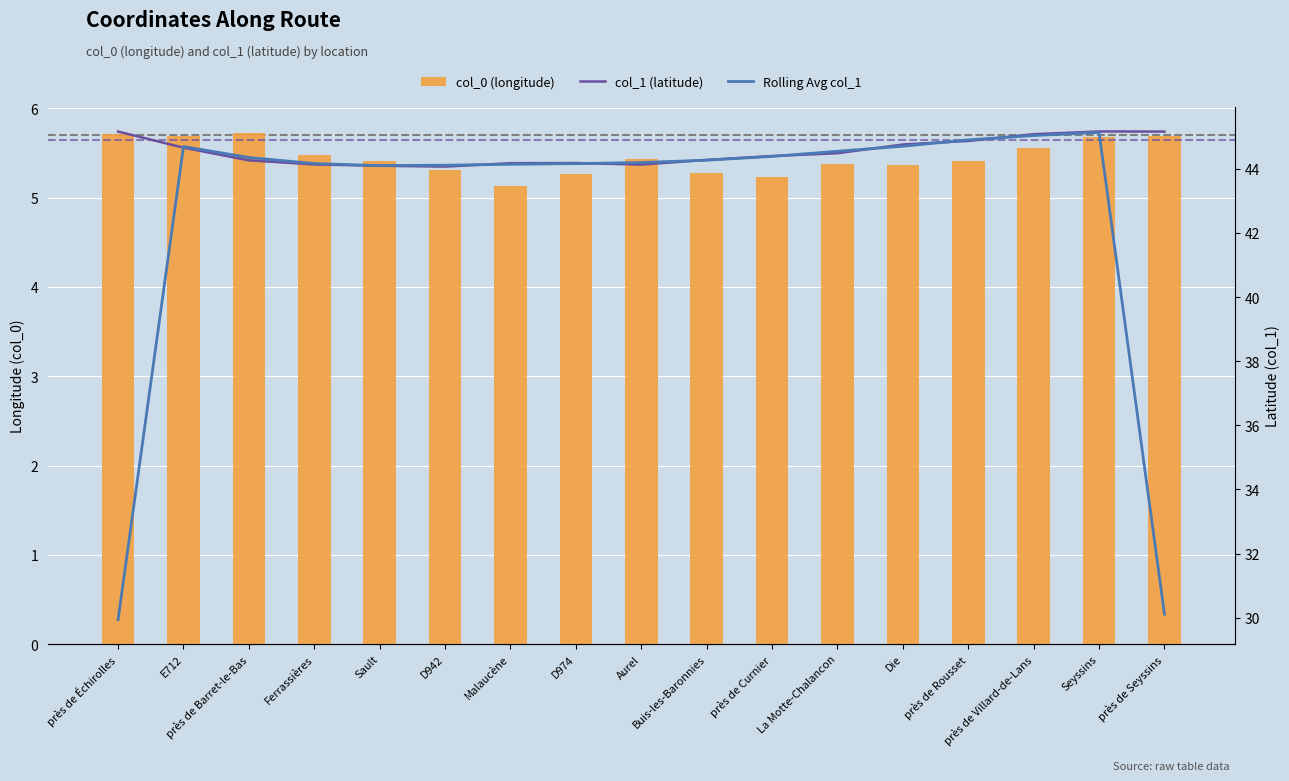

At which category is the sum across all series the highest?

Seyssins